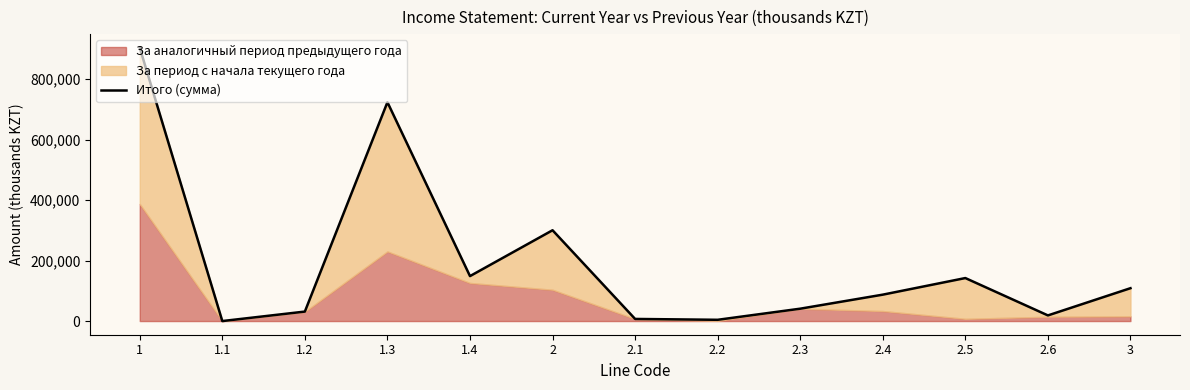

What is the difference between the values at 2.6 and 2.5?

123597